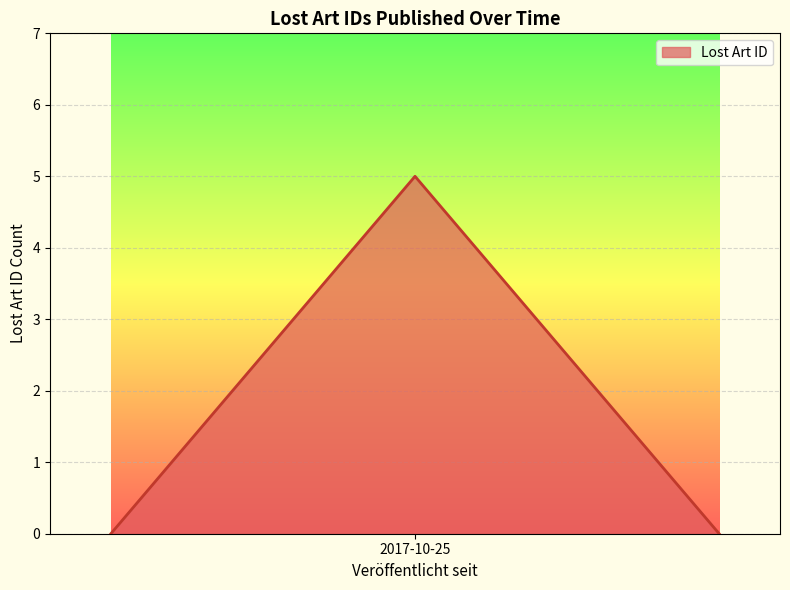

What is the difference between the second highest and second lowest values?

3